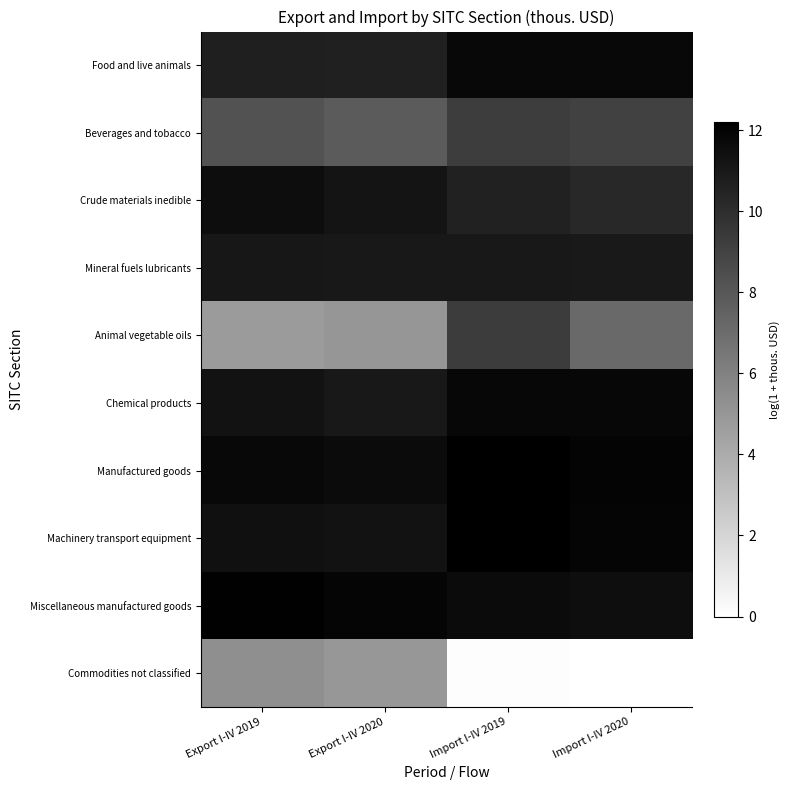

Which has a higher value, Export I-IV 2020 or Import I-IV 2019?

Import I-IV 2019